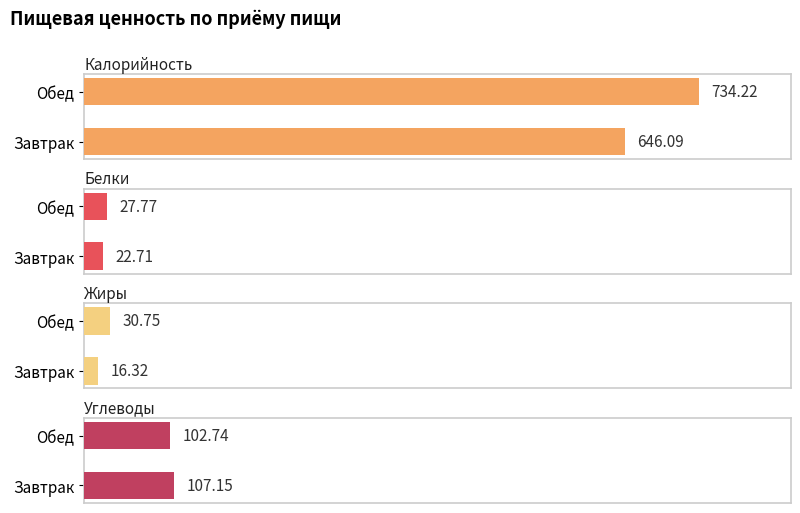

Reading left to right, list all the values displayed in this chart.

Калорийность: 646.1	734.2
Белки: 22.7	27.8
Жиры: 16.3	30.8
Углеводы: 107.2	102.7